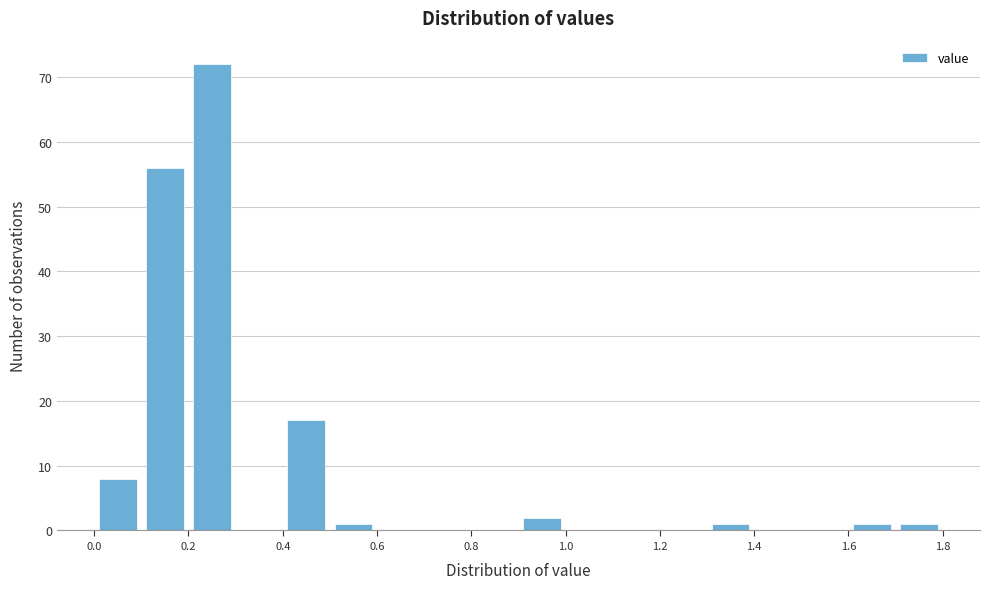

Which range on the x-axis has the tallest bar?

0.2 to 0.3